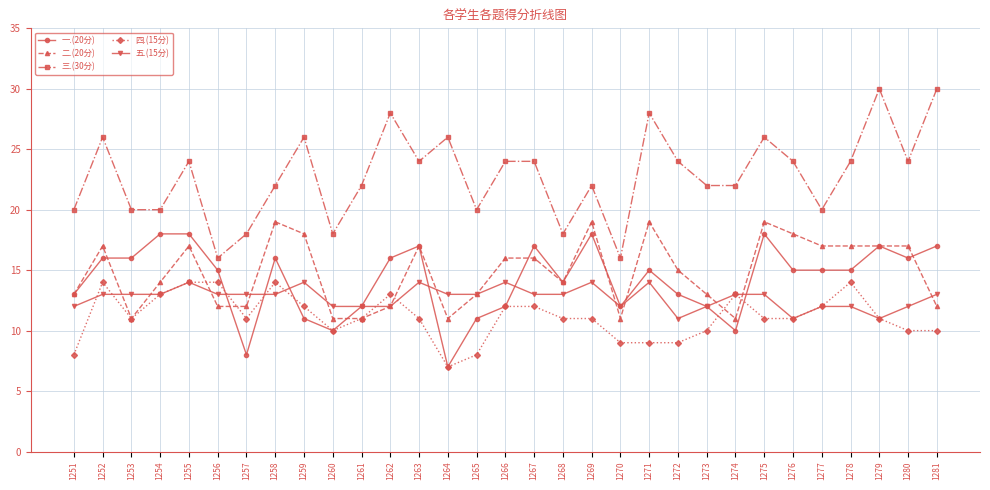

At how many categories does at least one series exceed 12?

31